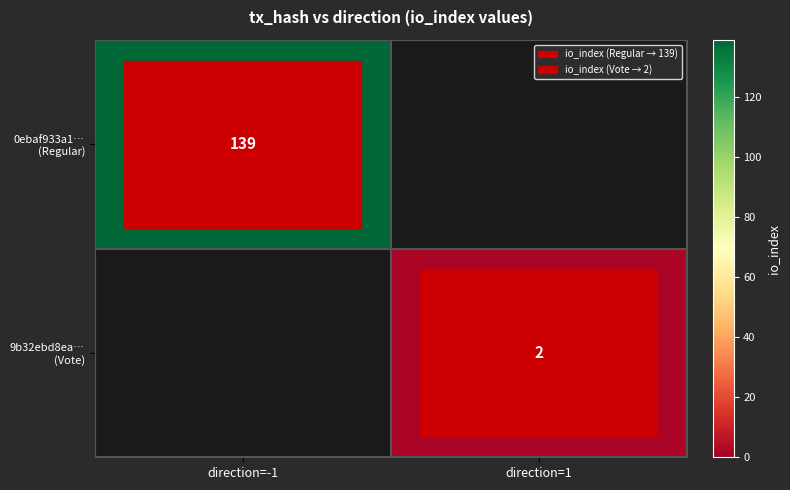

Which has a higher value, direction=-1 or direction=1?

direction=-1